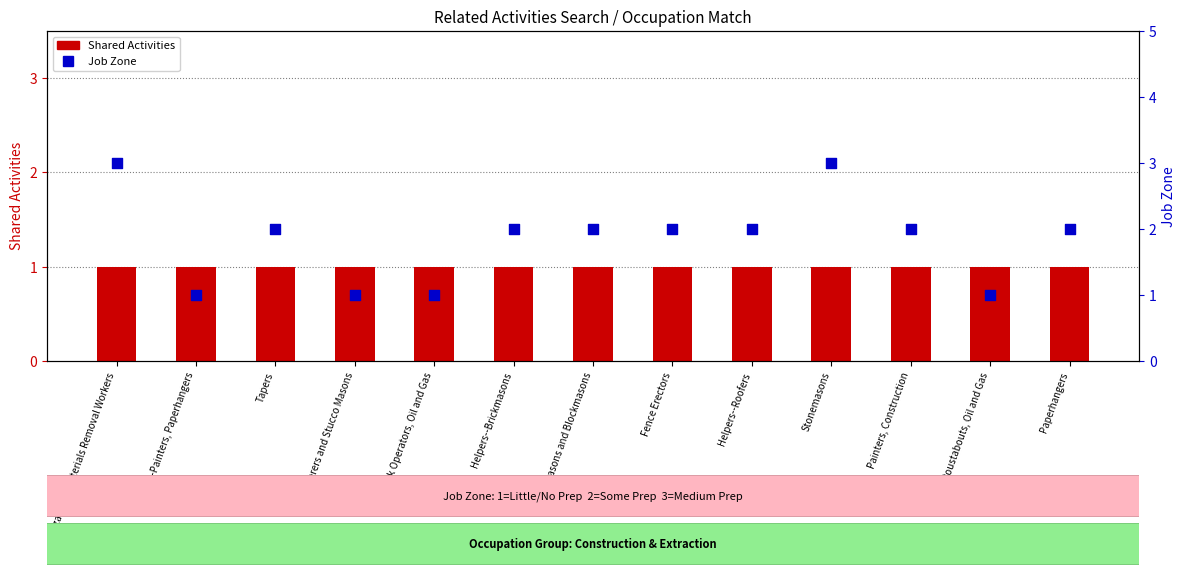

Which series reaches the maximum Y coordinate?

Job Zone